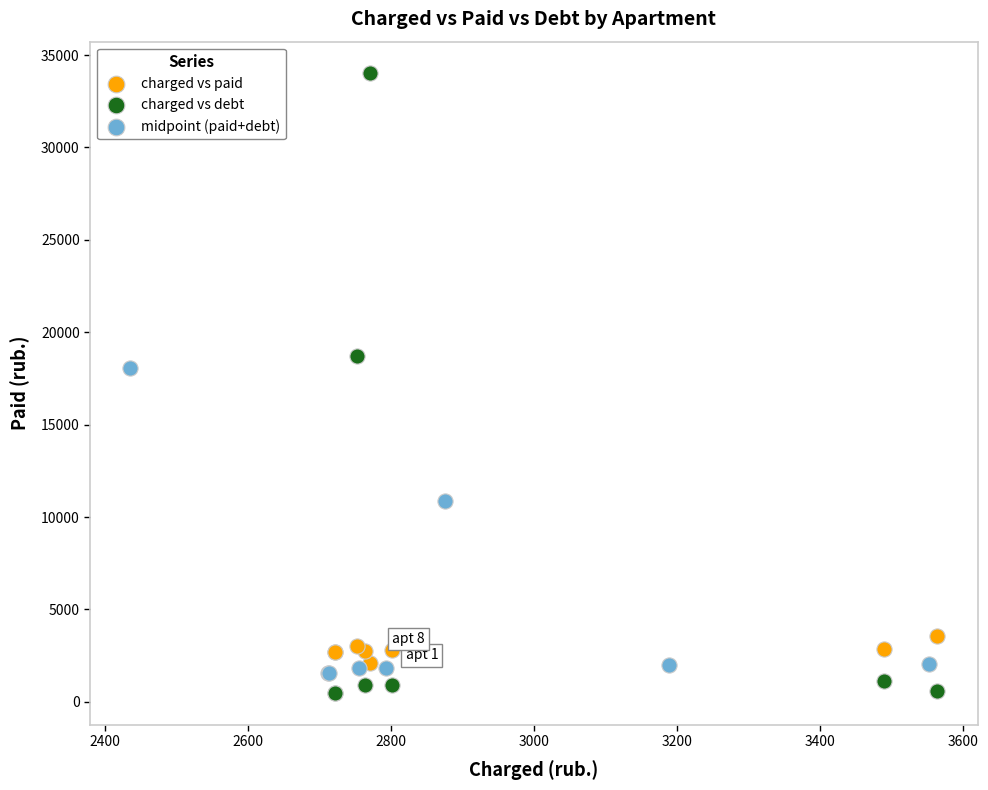

Which series has the widest spread of Y values?

charged vs debt